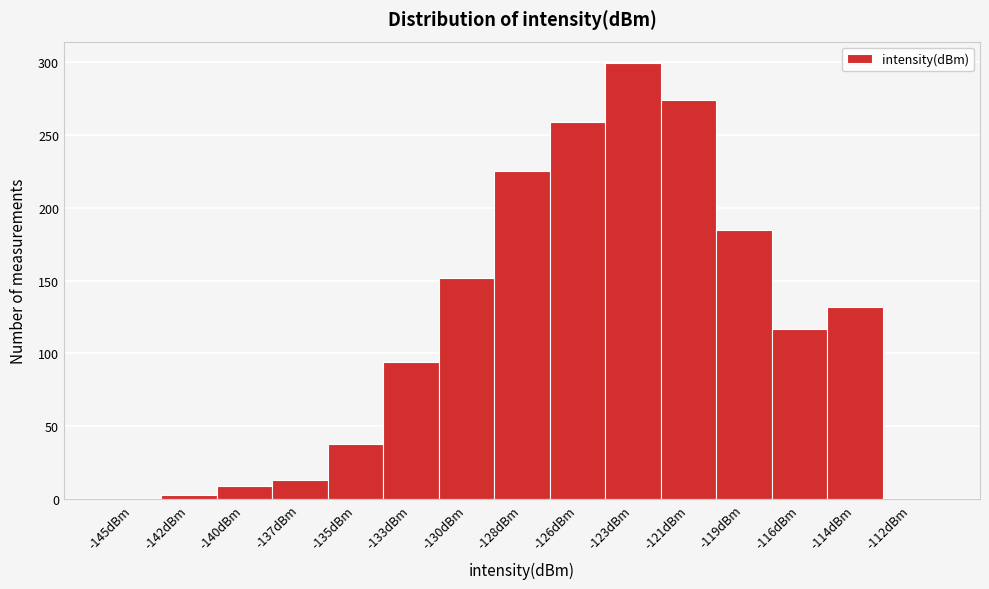

Reading left to right, what are all the values shown in this chart?

-145dBm=0	-142dBm=3	-140dBm=9	-137dBm=13	-135dBm=38	-133dBm=94	-130dBm=152	-128dBm=225	-126dBm=259	-123dBm=299	-121dBm=274	-119dBm=185	-116dBm=117	-114dBm=132	-112dBm=0